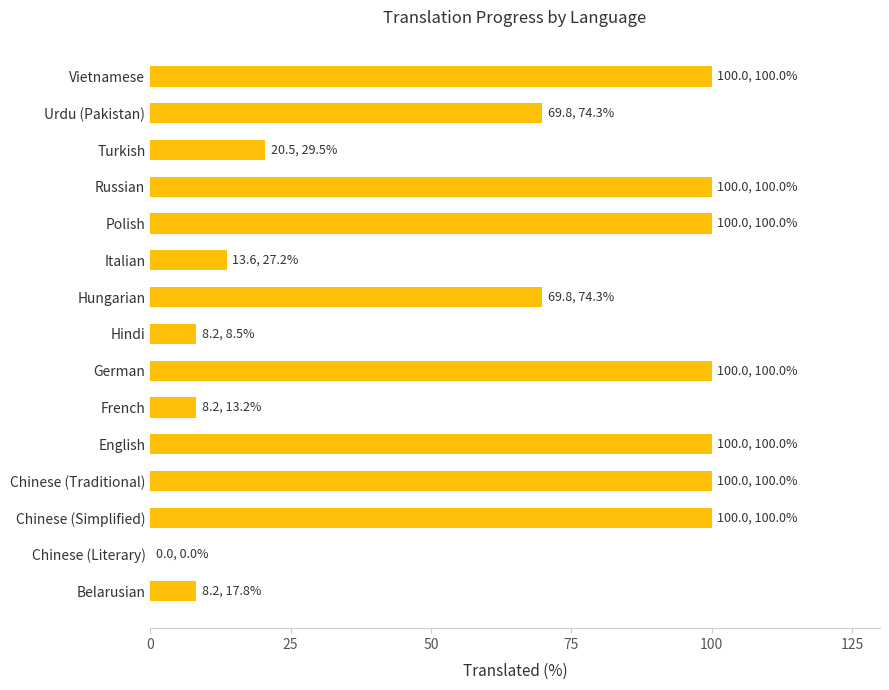

Is it true that the value at Chinese (Traditional) is 100.0?

True